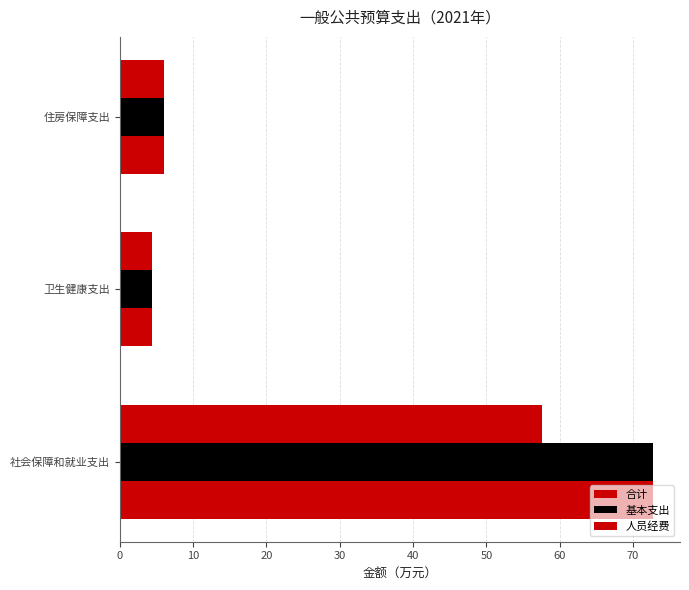

How many data points does each series have?

3